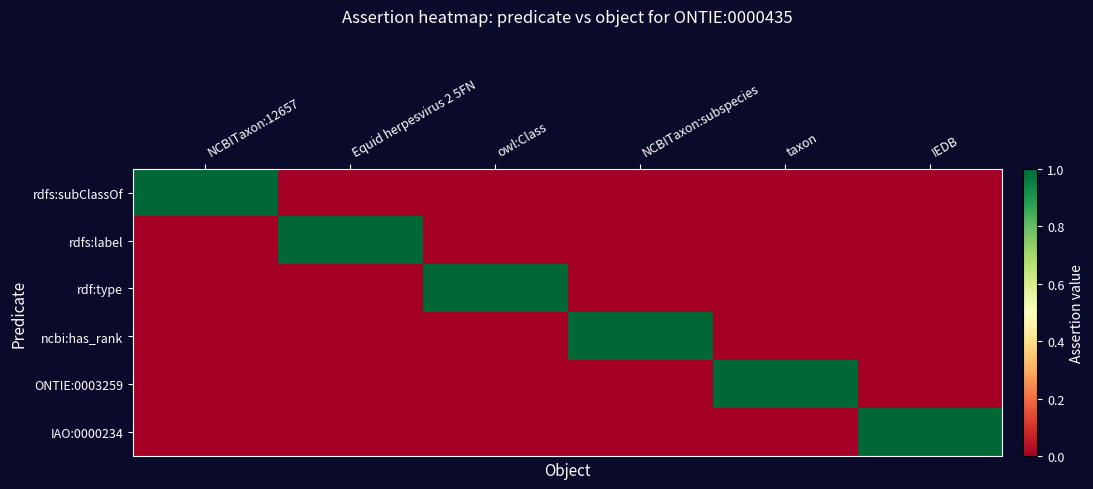

Which series has the largest range (max minus min)?

rdfs:subClassOf